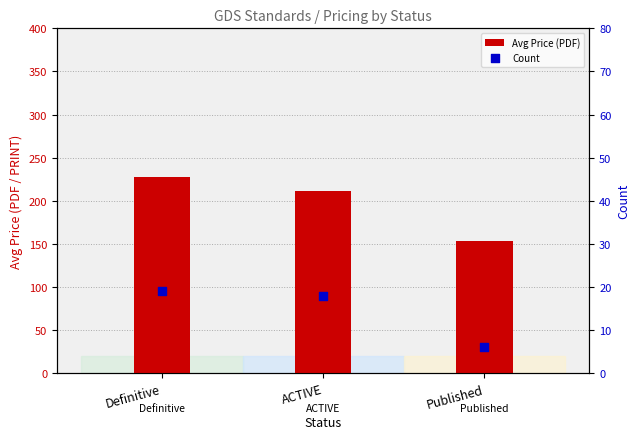

Which series has the largest Y range (max minus min)?

Avg Price (PDF)